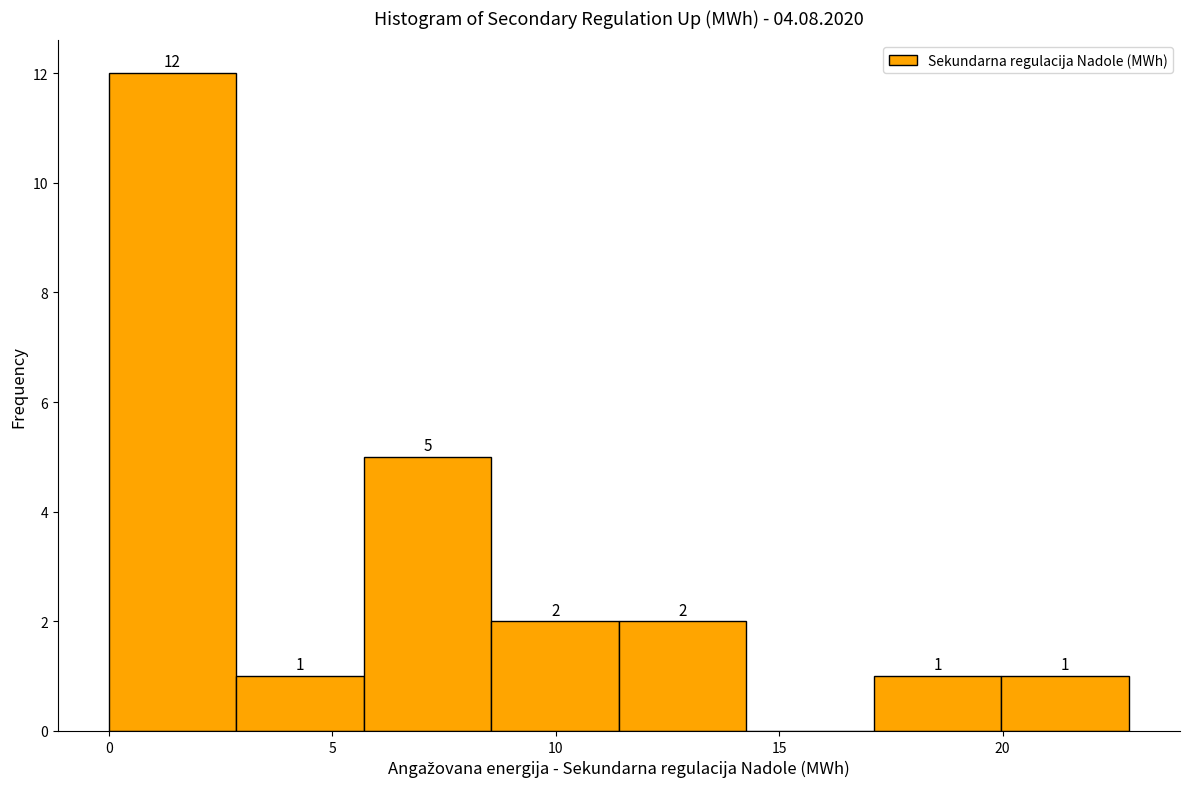

Over which range of the x-axis is the bar tallest?

0.0 to 3.0